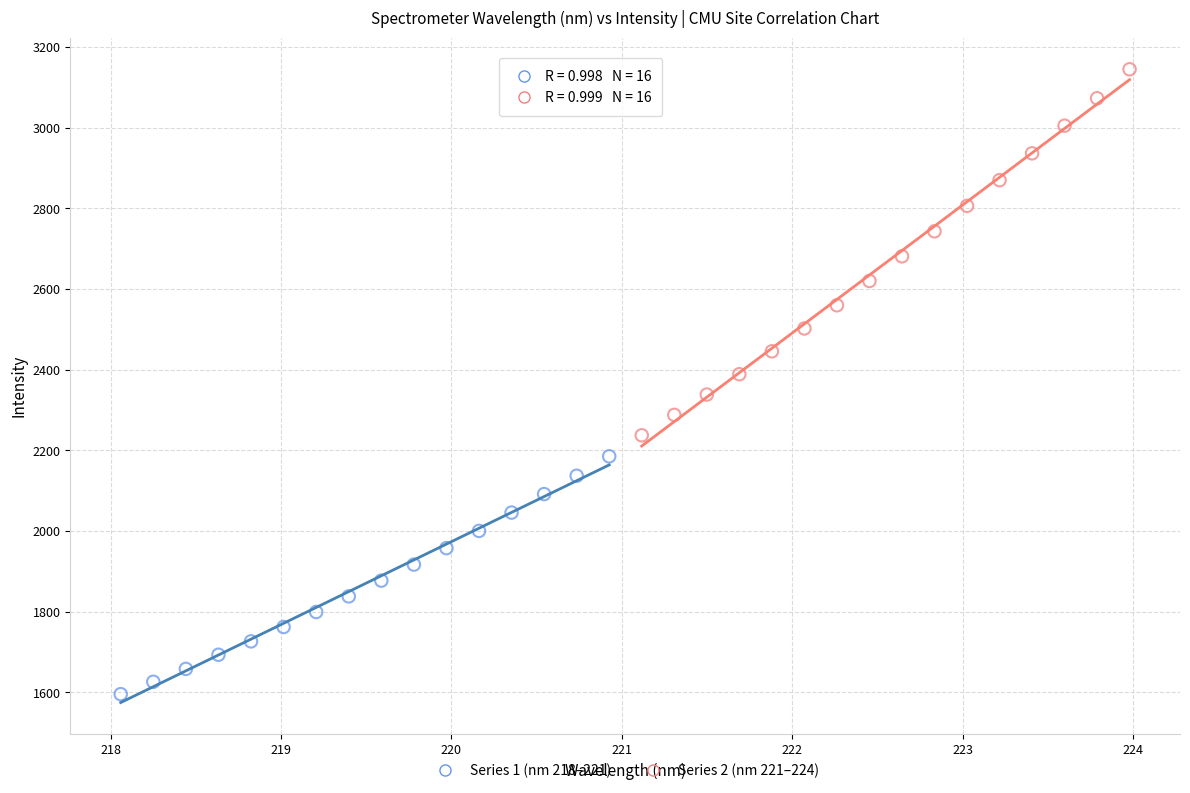

Which series has the largest Y range (max minus min)?

Series 2 (nm 221–224)